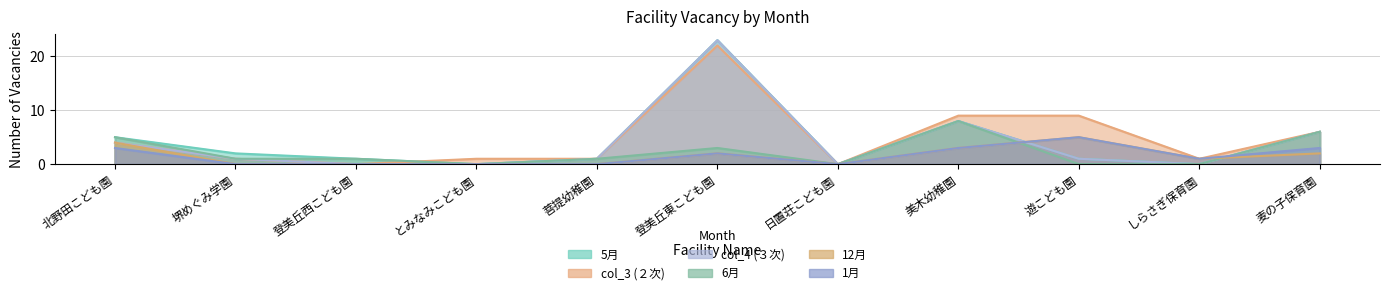

How many positive values does the 6月 series have?

7